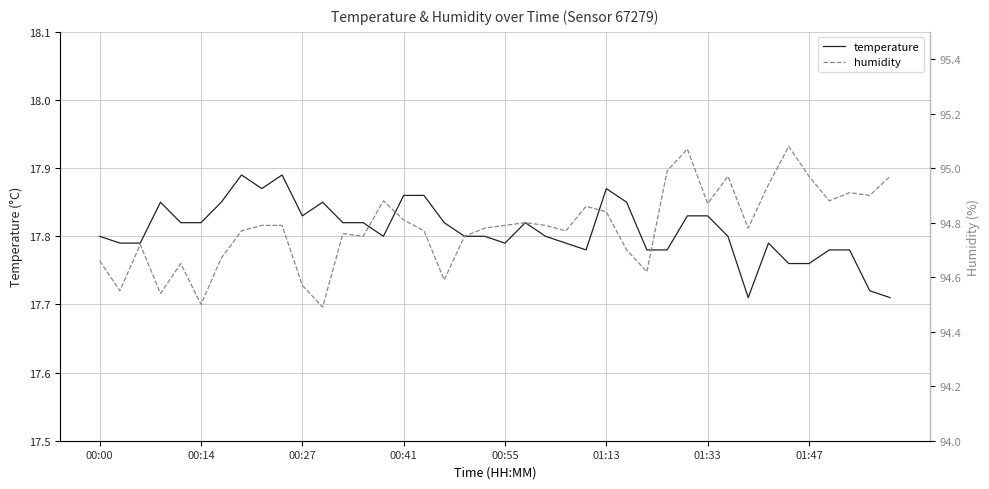

The value of temperature at 00:00 is 17.8. True or false?

True